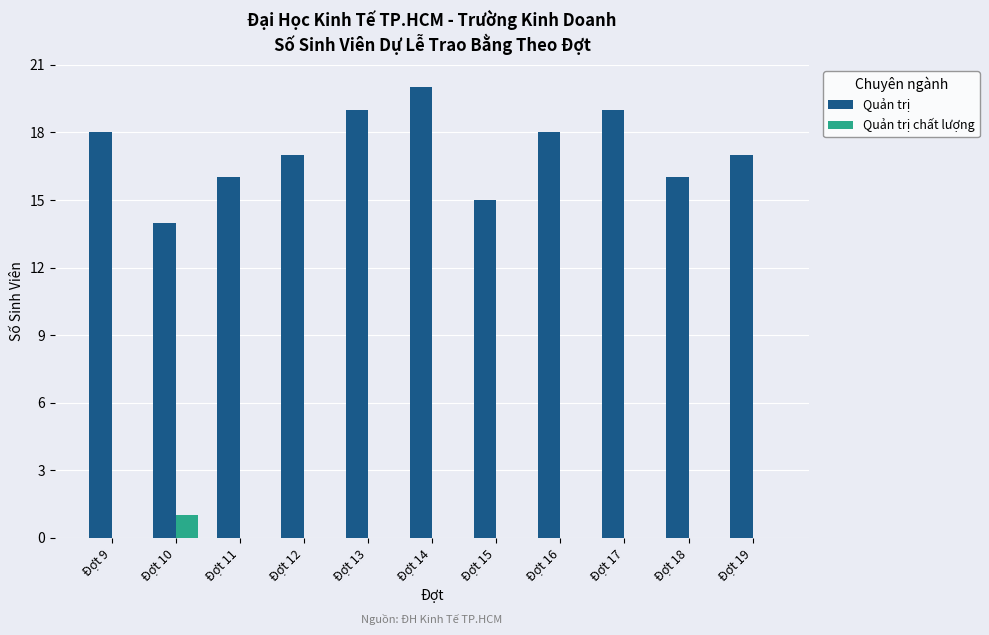

The value of Quản trị at Đợt 10 is 14. True or false?

True